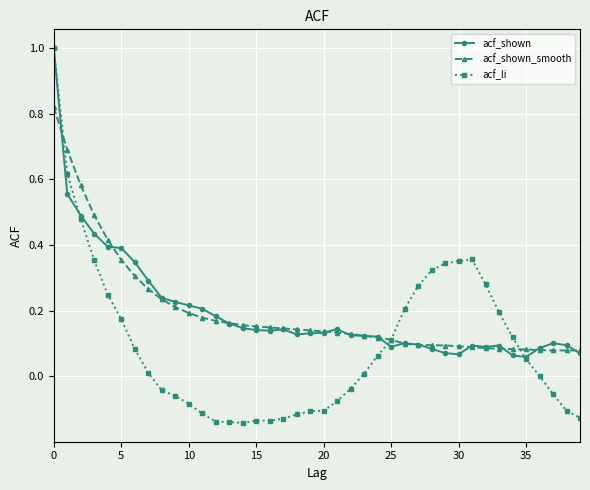

What is the maximum value for acf_li?

1.0